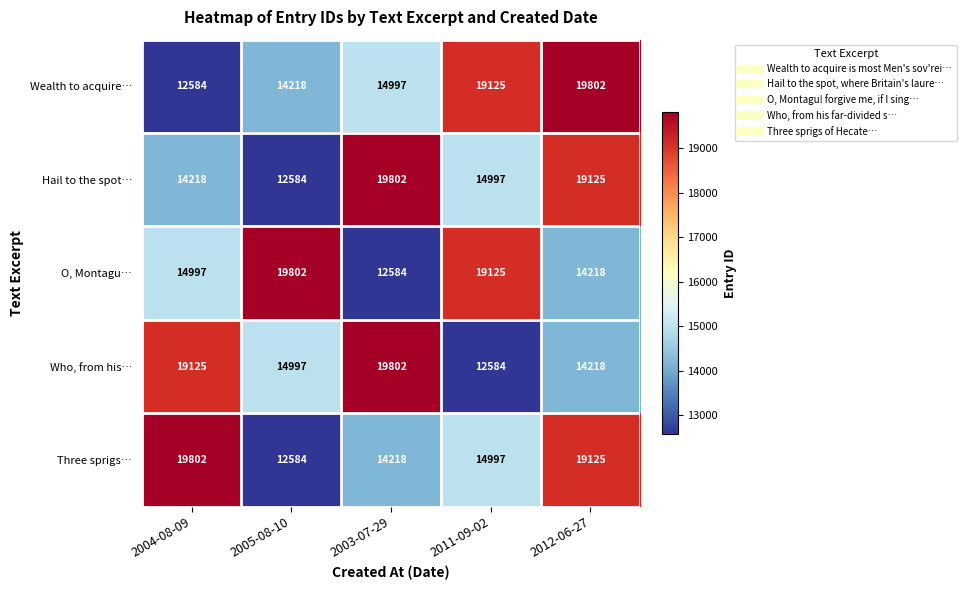

What is the smallest value displayed?

12584